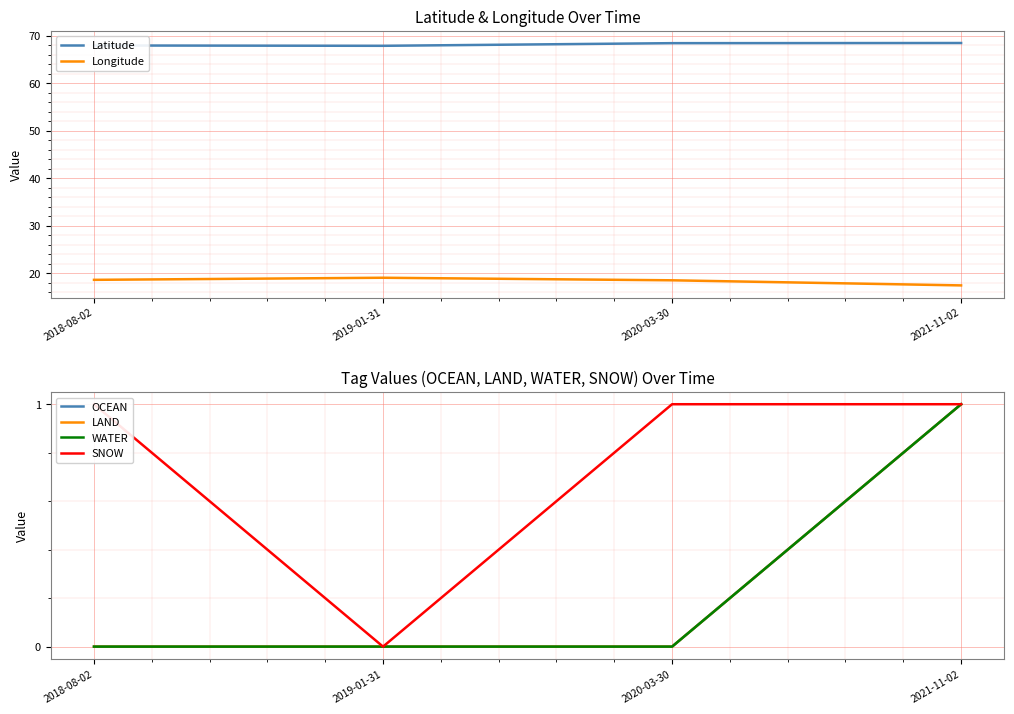

Where is LAND nearest to the value 0?

2018-08-02